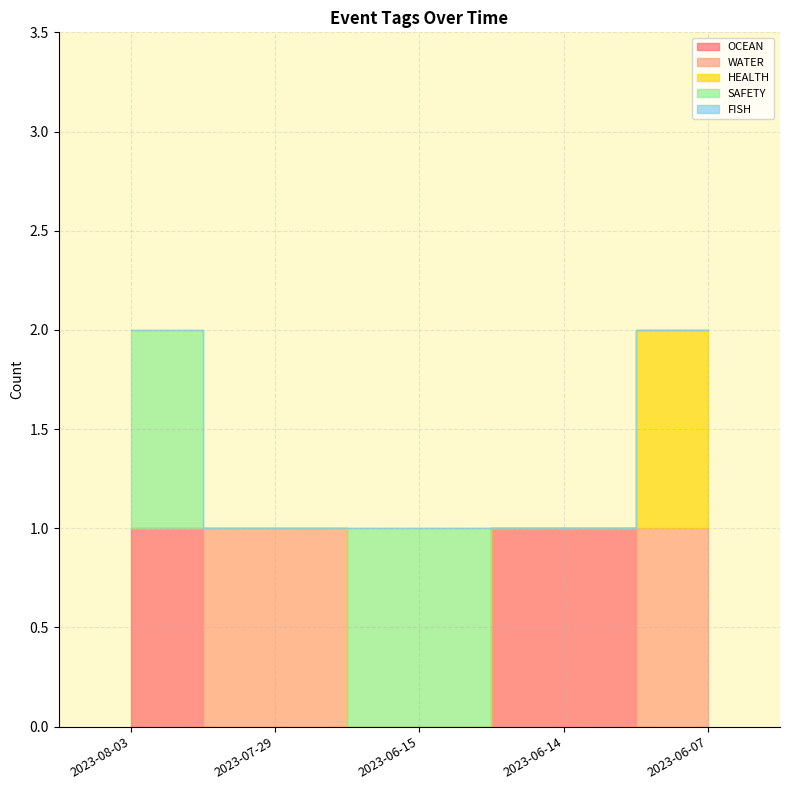

What is the total value across all series at 2023-06-07?

2